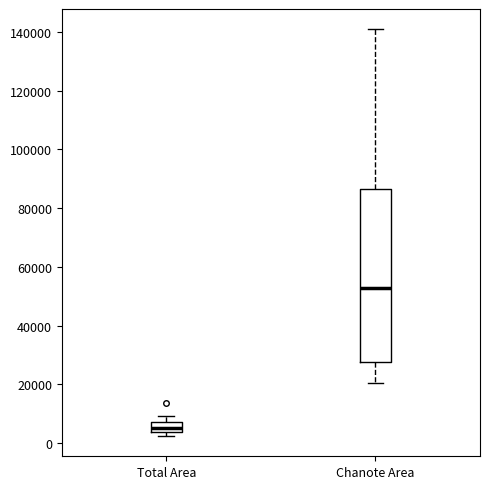

Which box has the lowest median line?

Total Area